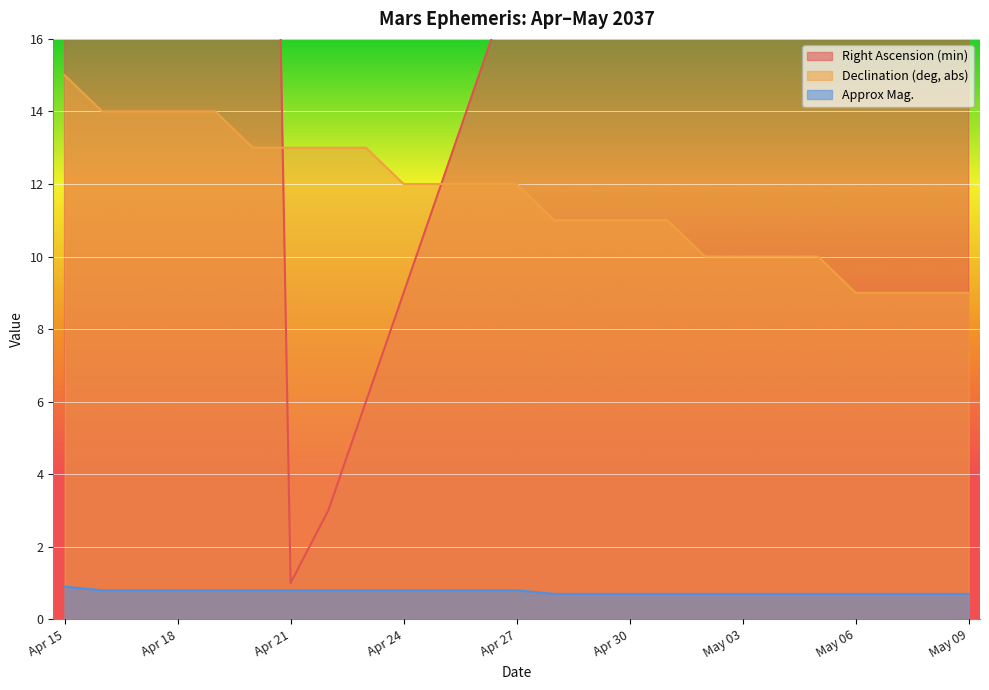

Count the Approx Mag. values in the range 0 to 1.

25